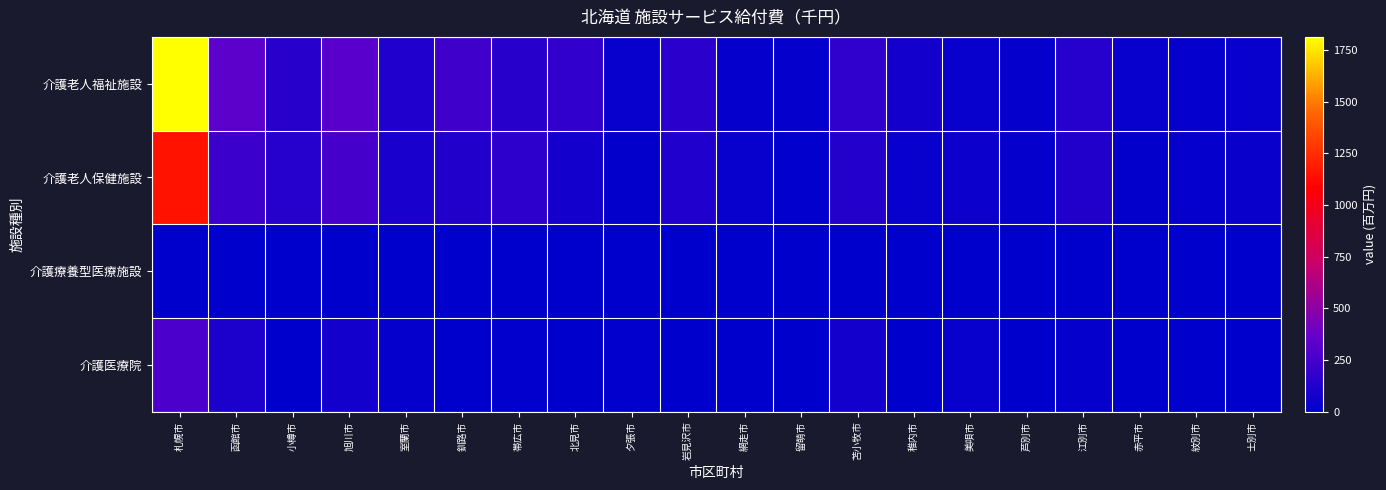

Count the number of categories in the chart.

20